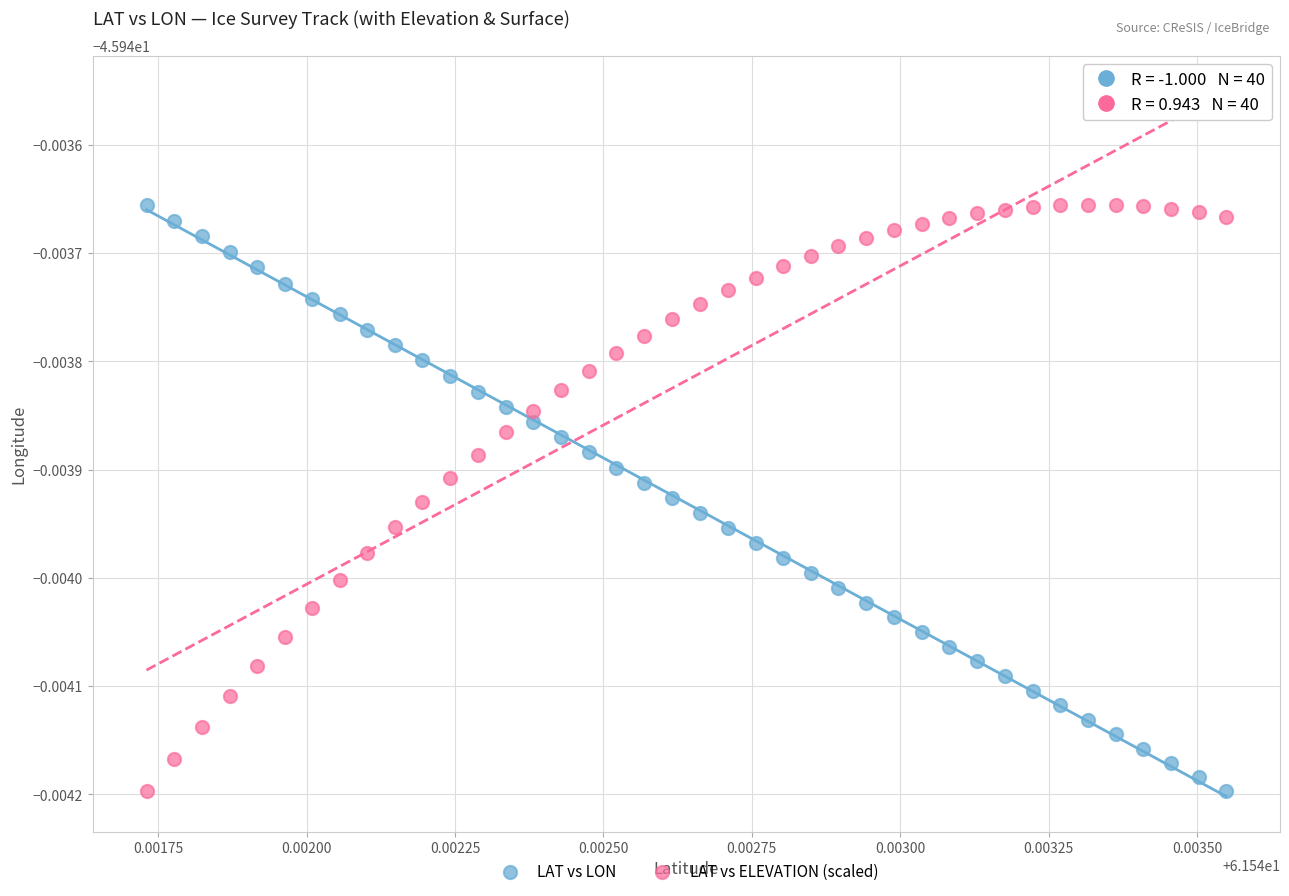

What are all the series names shown in the legend?

LAT vs LON, LAT vs ELEVATION (scaled)